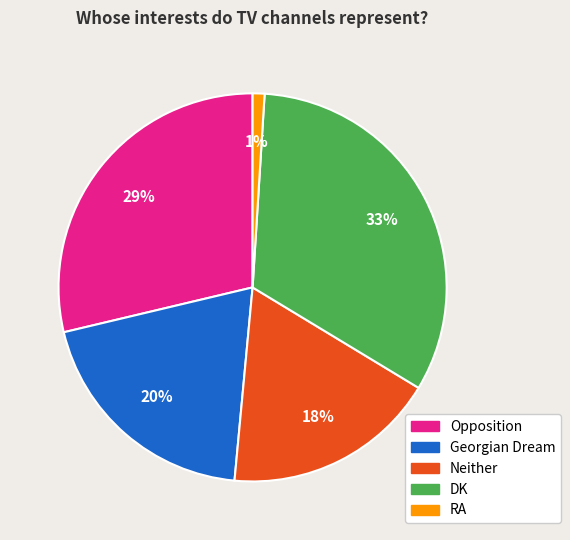

The Georgian Dream slice represents 14% of the pie. True or false?

False